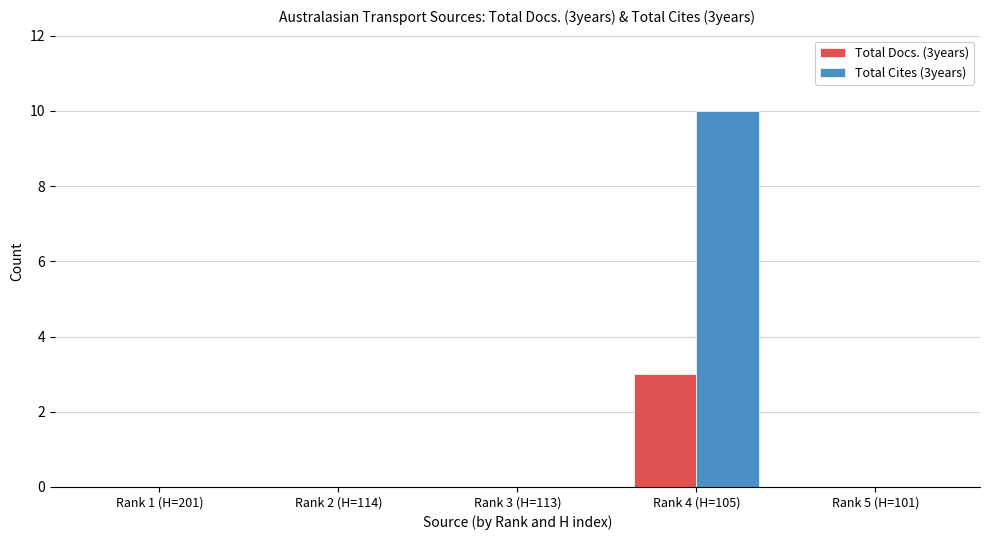

What are all the series names shown in the legend?

Total Docs. (3years), Total Cites (3years)